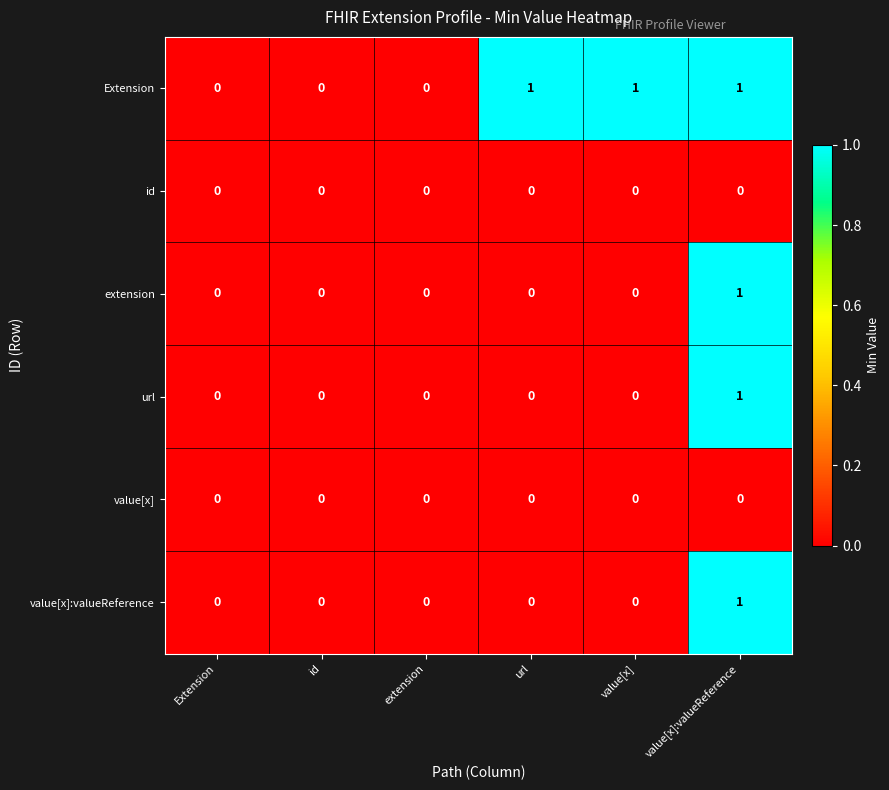

What is the greatest value displayed?

1